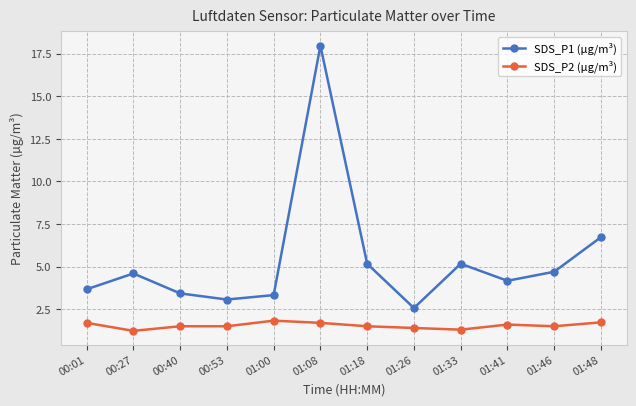

True or false: SDS_P1 (µg/m³) has a value of 4.6 at 00:27.

True